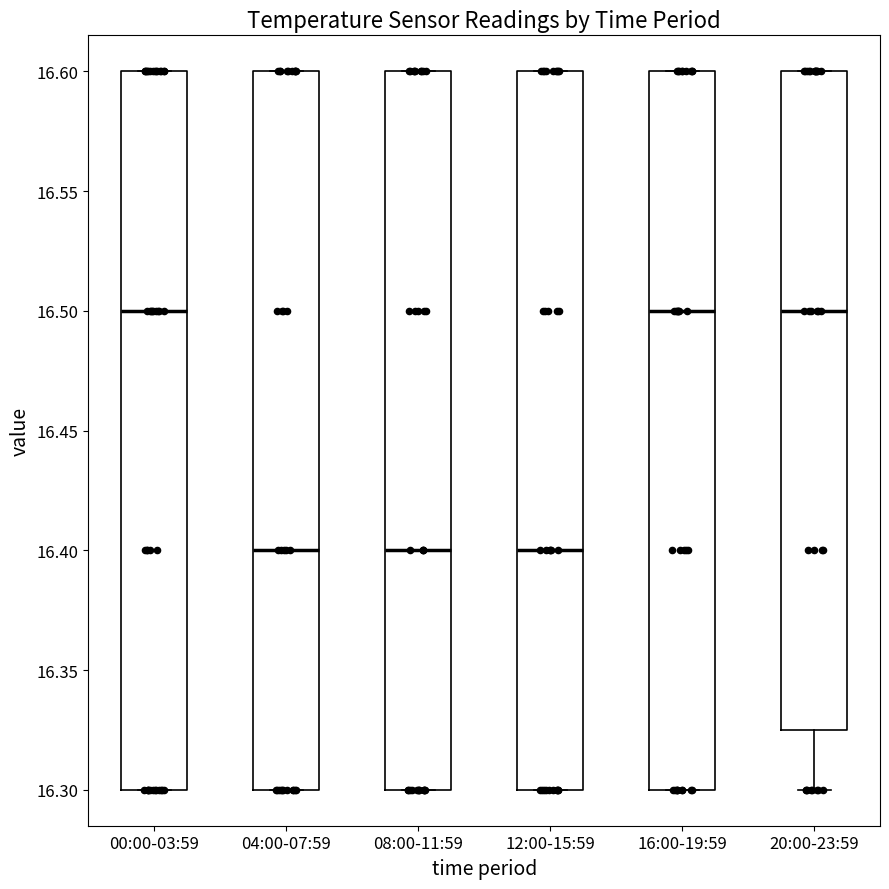

Where is the lower edge of the box for 08:00-11:59 on the y-axis? The values are not printed on the chart, so give them approximately, as read against the axis.

16.300